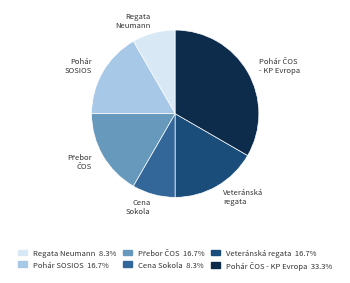

Does any single category account for the majority?

No